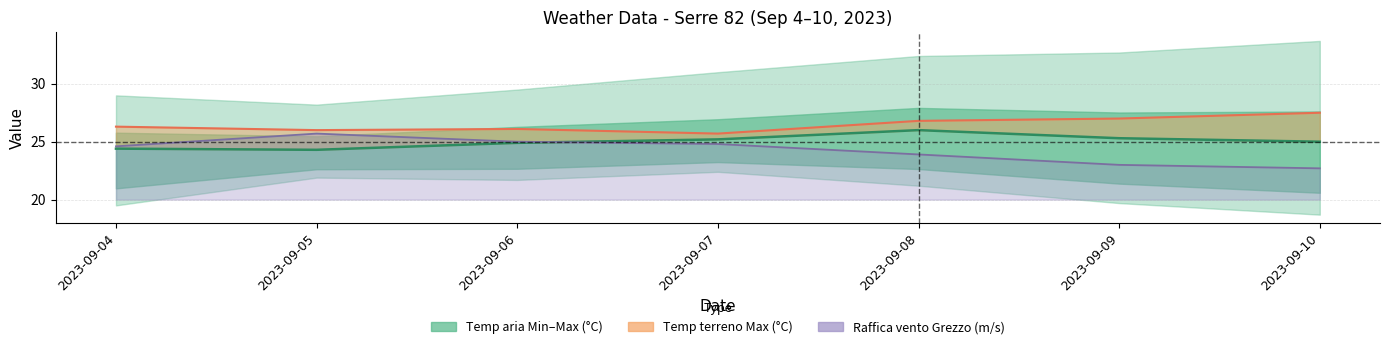

Rank the categories by value from highest to lowest.

2023-09-08, 2023-09-09, 2023-09-07, 2023-09-10, 2023-09-06, 2023-09-04, 2023-09-05